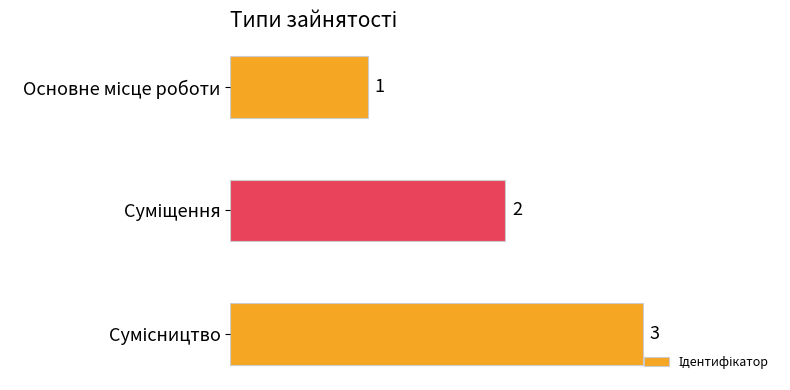

How many bars are there in total?

3